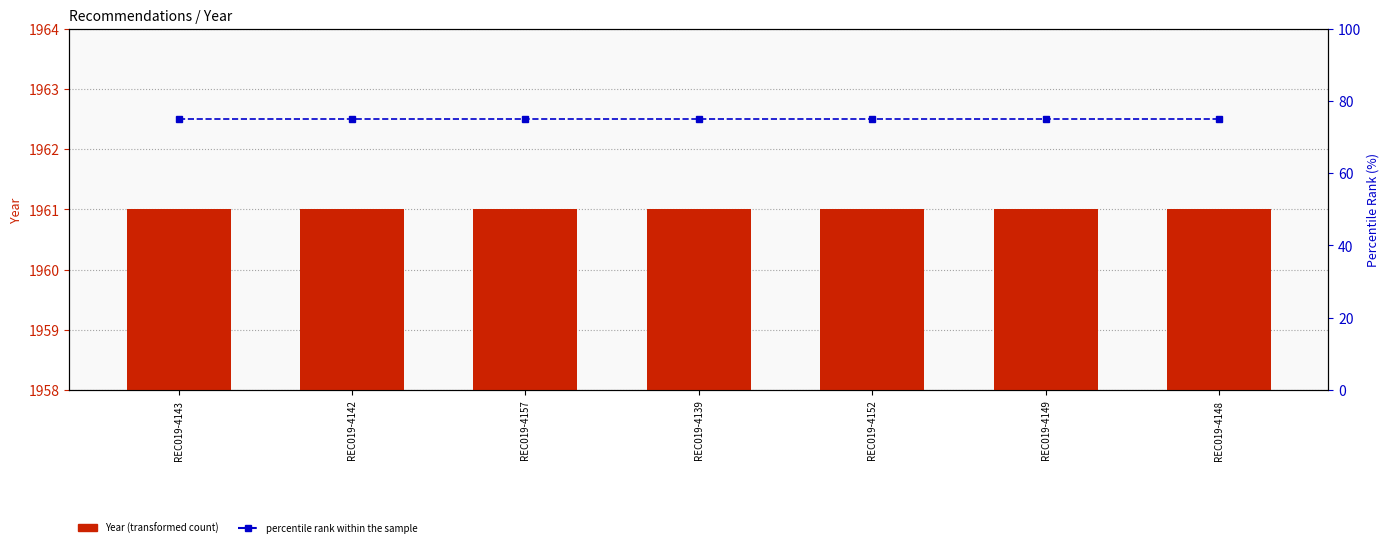

What is the average value of the Year series?

1961